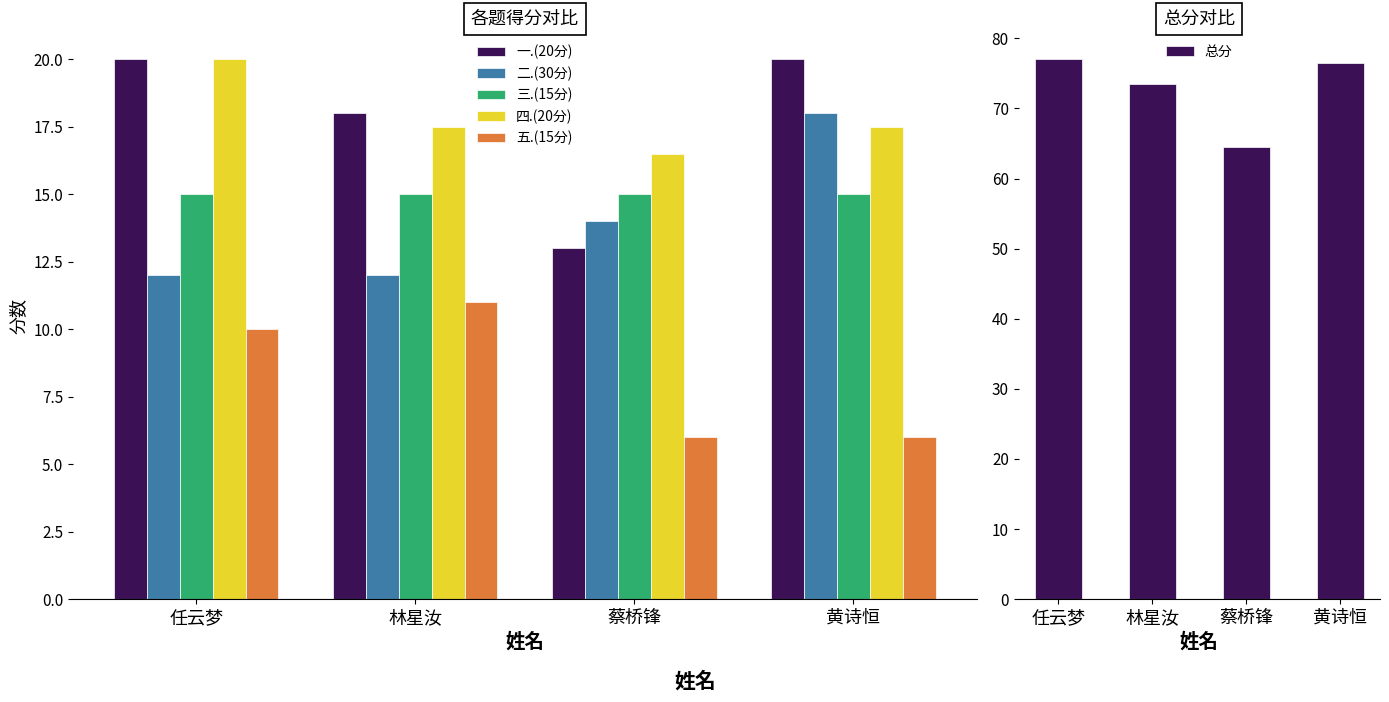

What value does the 三.(15分) series have at 林星汝?

15.0